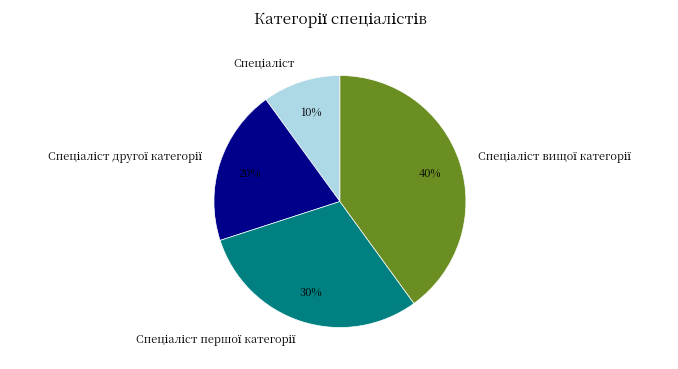

To the nearest percent, what is the average slice percentage?

25%